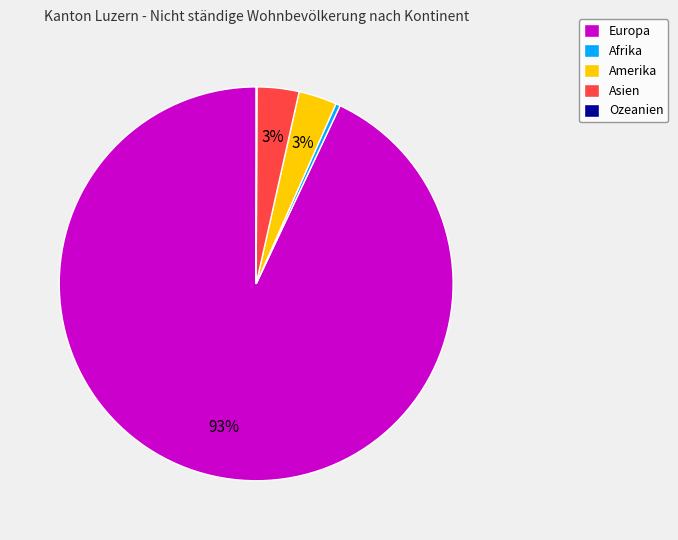

Which slice is the largest?

Europa